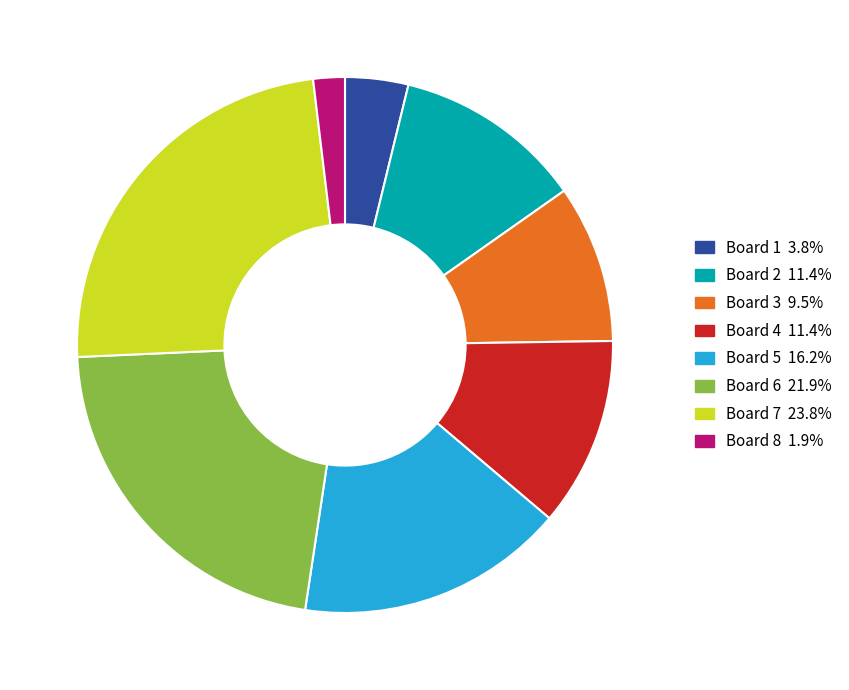

Is there any slice that represents more than half of the pie?

No